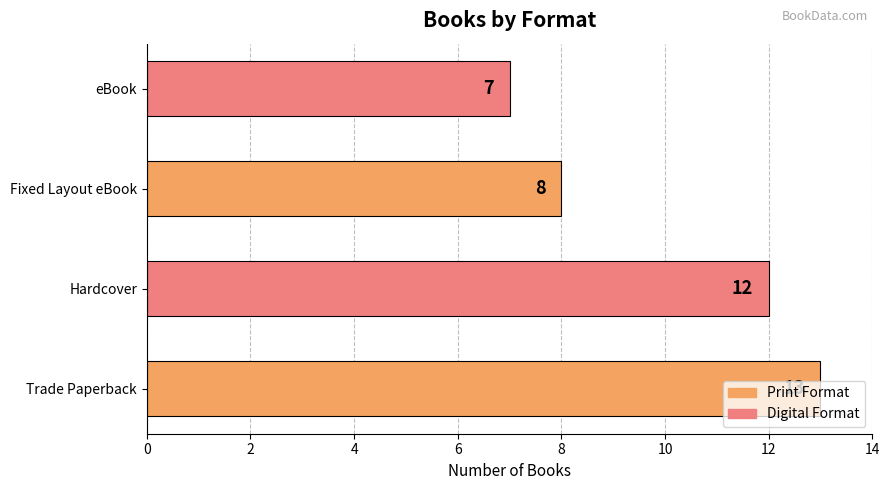

Count the values in the range 8 to 13.

3